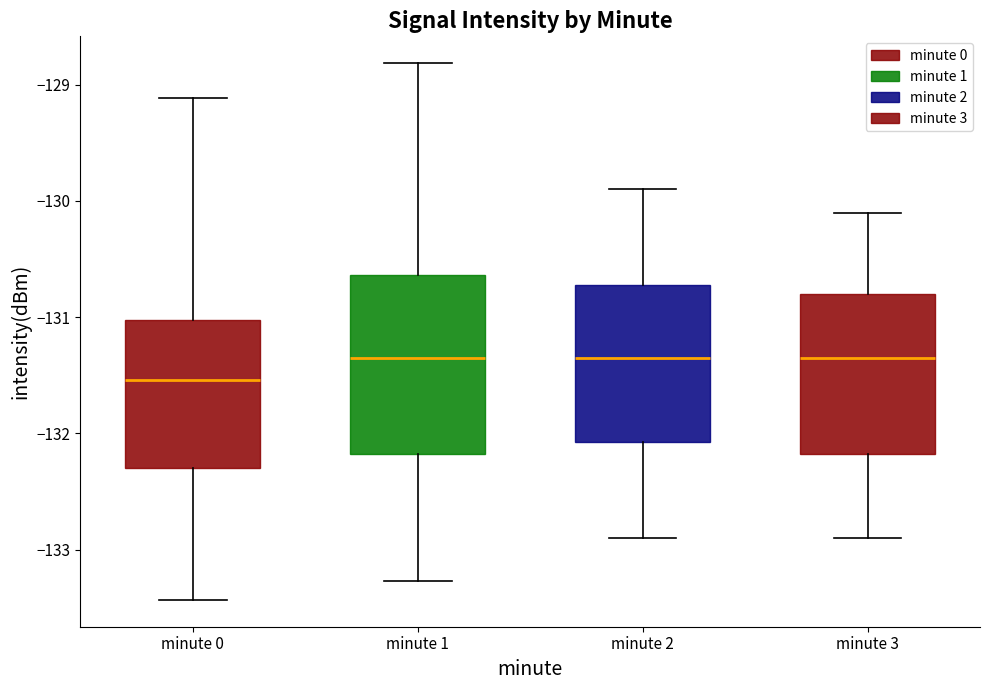

Reading left to right, transcribe this box plot: for each box, give where its median line is, the range the box spans, and where its two whiskers end, as read against the y-axis. The values are not printed on the chart, so give them approximately, as read against the axis.

minute 0: median -131.5, box -132.3 to -131.0, whiskers -133.4 to -129.1
minute 1: median -131.3, box -132.2 to -130.6, whiskers -133.3 to -128.8
minute 2: median -131.3, box -132.1 to -130.7, whiskers -132.9 to -129.9
minute 3: median -131.3, box -132.2 to -130.8, whiskers -132.9 to -130.1